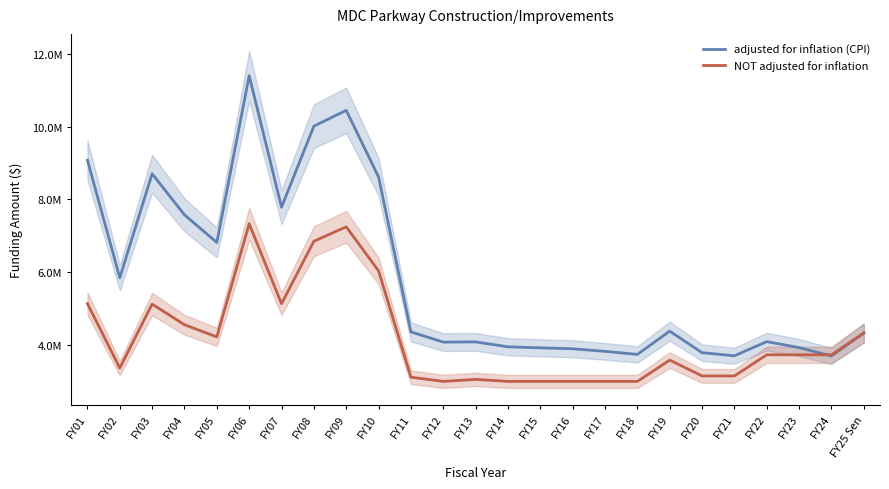

What is the label of the 20th point from the left?

FY20